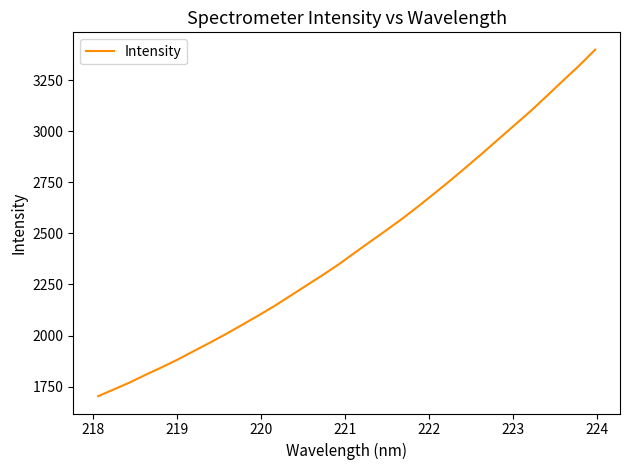

What is the maximum value shown in the chart?

3398.5